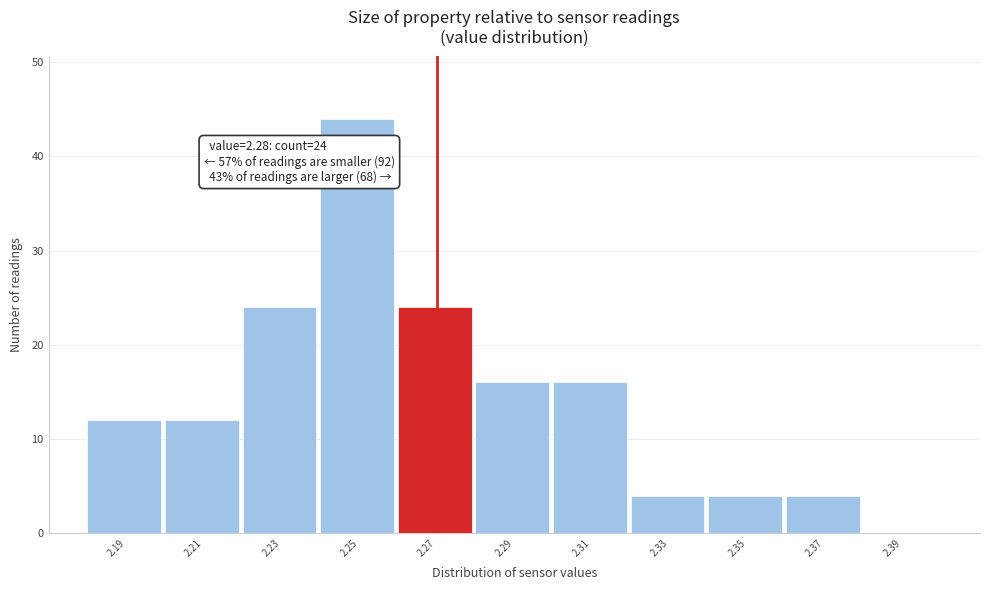

Reading right to left, list all the values displayed in this chart.

2.39=0	2.37=4	2.35=4	2.33=4	2.31=16	2.29=16	2.27=24	2.25=44	2.23=24	2.21=12	2.19=12